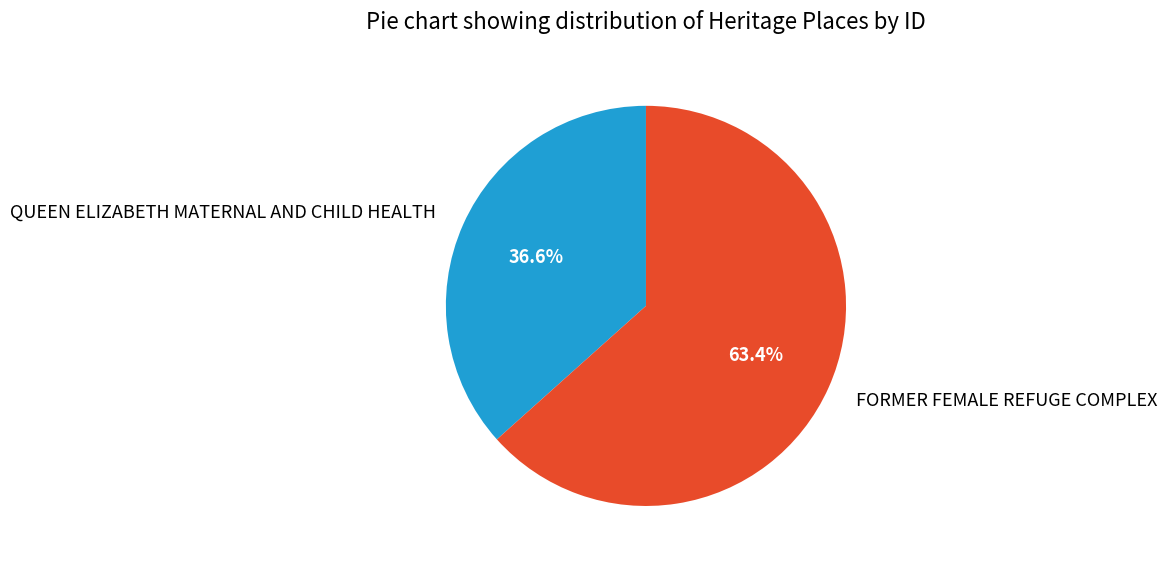

The QUEEN ELIZABETH MATERNAL AND CHILD HEALTH slice represents 22% of the pie. True or false?

False